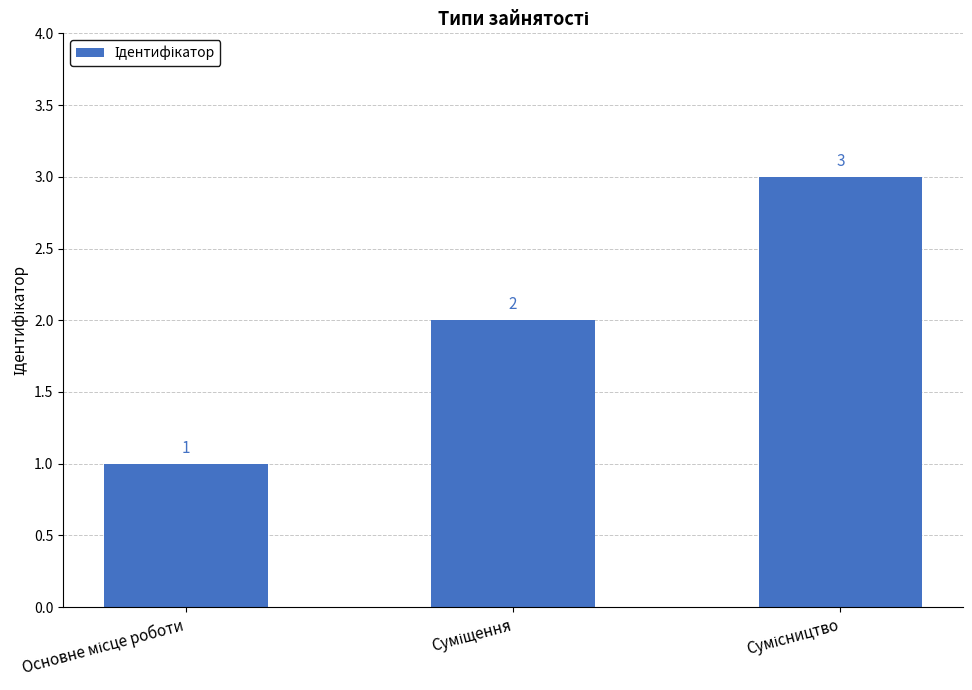

What is the sum of all values?

6